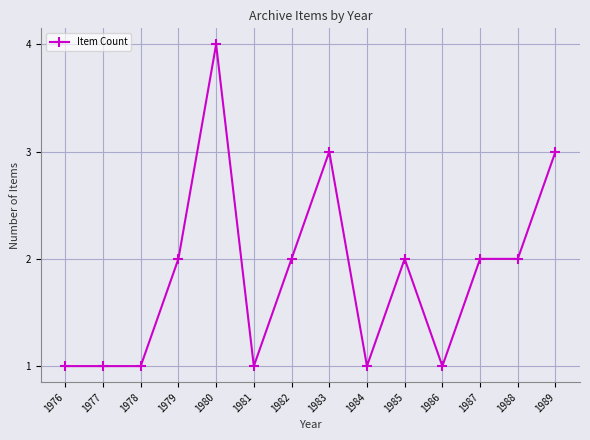

What is the average value?

2